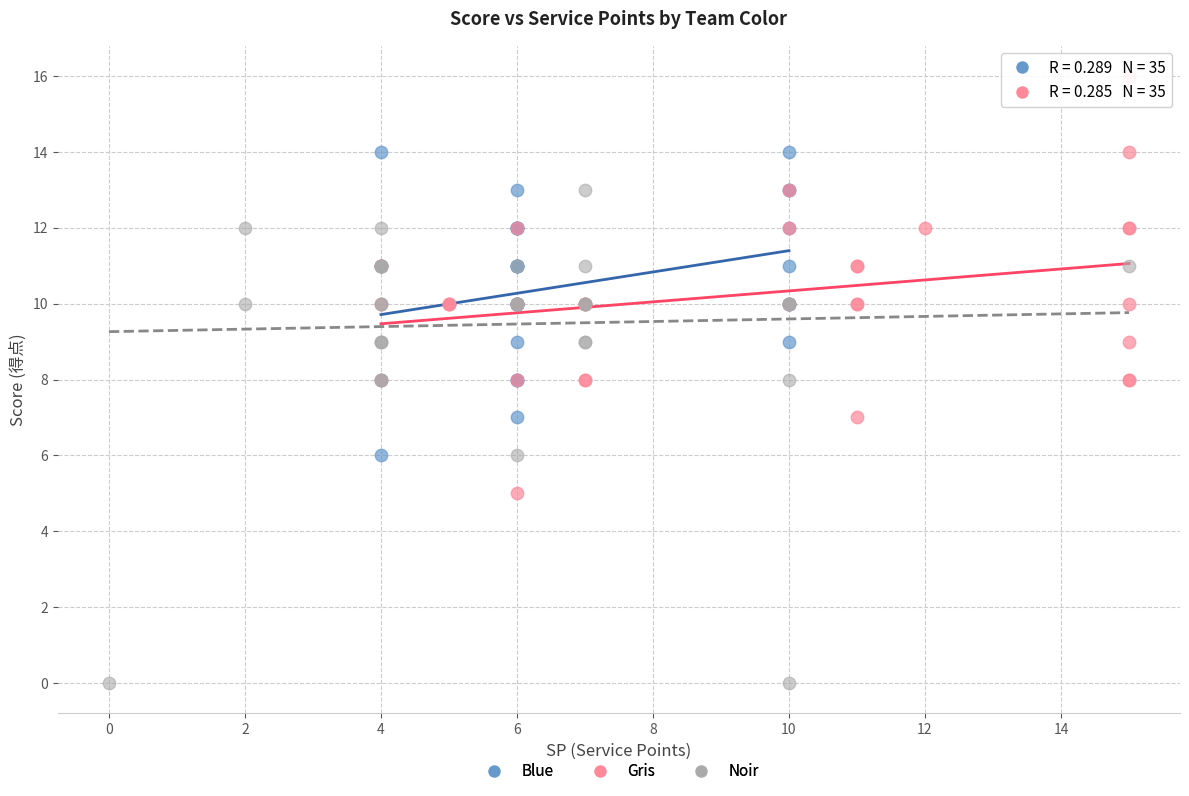

Which series has the largest Y range (max minus min)?

Noir